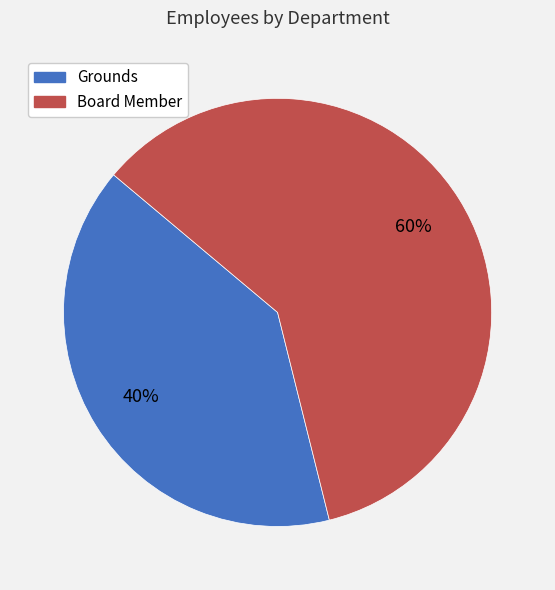

To the nearest percent, what is the average slice percentage?

50%